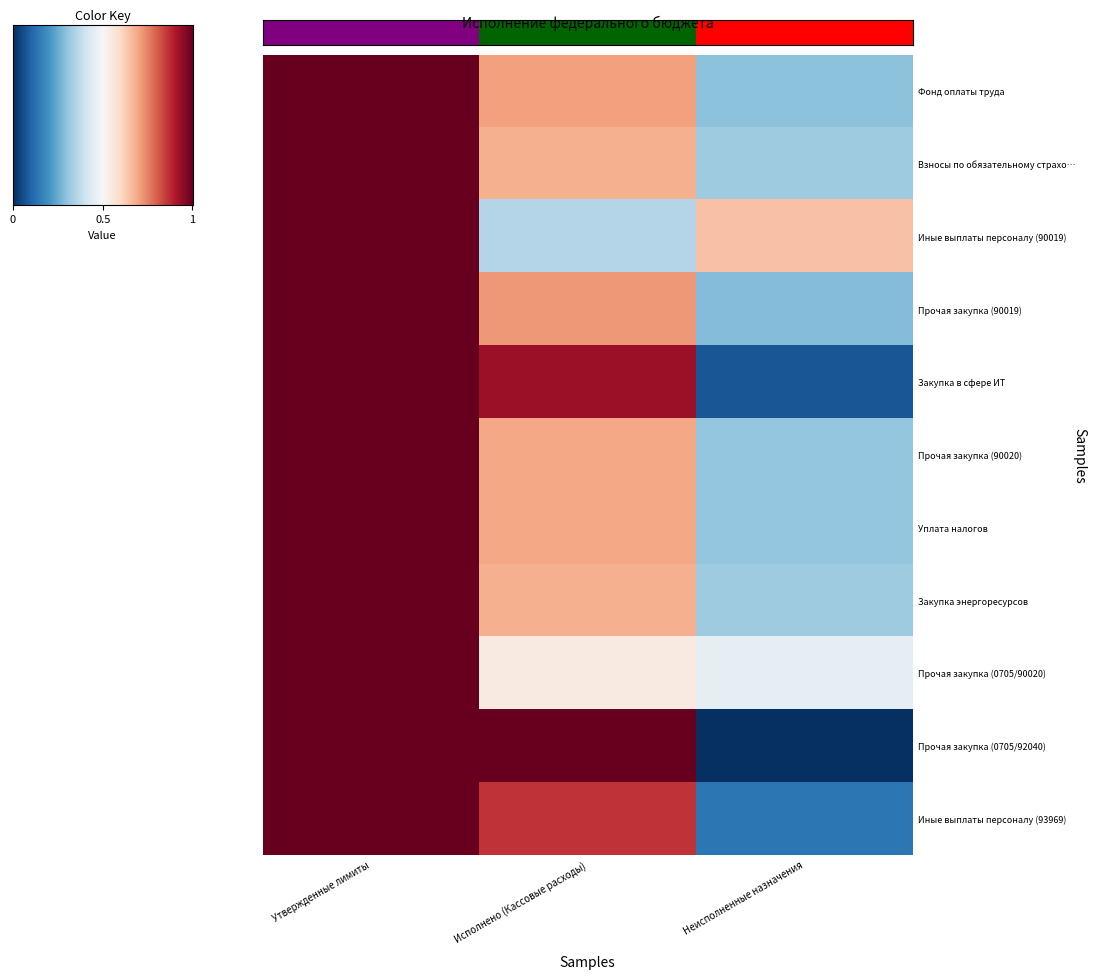

Reading left to right, transcribe all the data shown in this chart.

Фонд оплаты труда: Утвержденные лимиты=1.0	Исполнено (Кассовые расходы)=0.7	Неисполненные назначения=0.3
Взносы по обязательному страхо…: Утвержденные лимиты=1.0	Исполнено (Кассовые расходы)=0.7	Неисполненные назначения=0.3
Иные выплаты персоналу (90019): Утвержденные лимиты=1.0	Исполнено (Кассовые расходы)=0.4	Неисполненные назначения=0.6
Прочая закупка (90019): Утвержденные лимиты=1.0	Исполнено (Кассовые расходы)=0.7	Неисполненные назначения=0.3
Закупка в сфере ИТ: Утвержденные лимиты=1.0	Исполнено (Кассовые расходы)=0.9	Неисполненные назначения=0.1
Прочая закупка (90020): Утвержденные лимиты=1.0	Исполнено (Кассовые расходы)=0.7	Неисполненные назначения=0.3
Уплата налогов: Утвержденные лимиты=1.0	Исполнено (Кассовые расходы)=0.7	Неисполненные назначения=0.3
Закупка энергоресурсов: Утвержденные лимиты=1.0	Исполнено (Кассовые расходы)=0.7	Неисполненные назначения=0.3
Прочая закупка (0705/90020): Утвержденные лимиты=1.0	Исполнено (Кассовые расходы)=0.5	Неисполненные назначения=0.5
Прочая закупка (0705/92040): Утвержденные лимиты=1.0	Исполнено (Кассовые расходы)=1.0	Неисполненные назначения=0.0
Иные выплаты персоналу (93969): Утвержденные лимиты=1.0	Исполнено (Кассовые расходы)=0.9	Неисполненные назначения=0.1